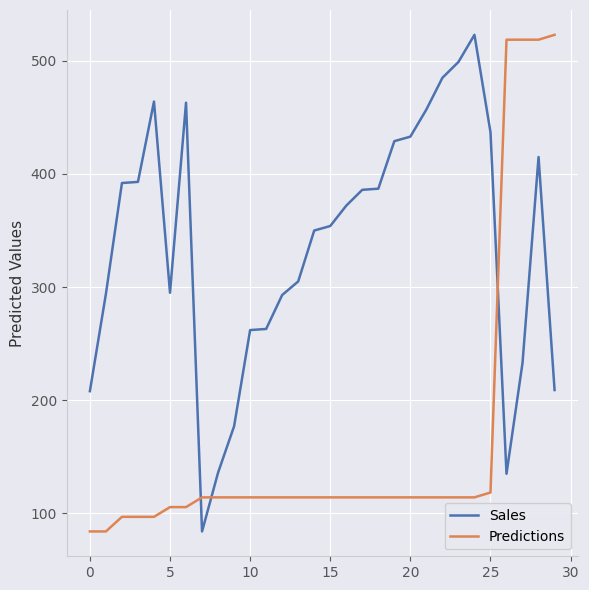

True or false: Sales and Predictions cross at least once.

True